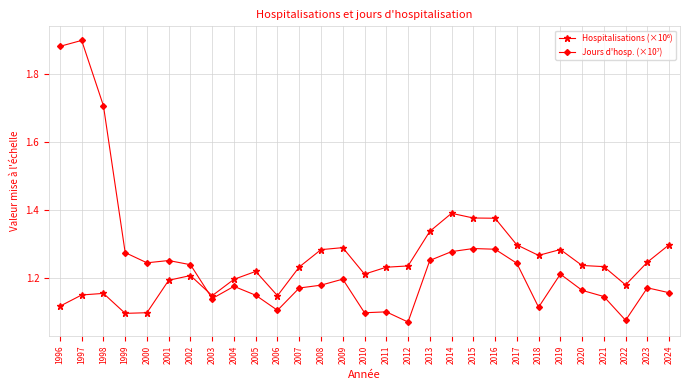

At which category is the sum across all series the highest?

1997